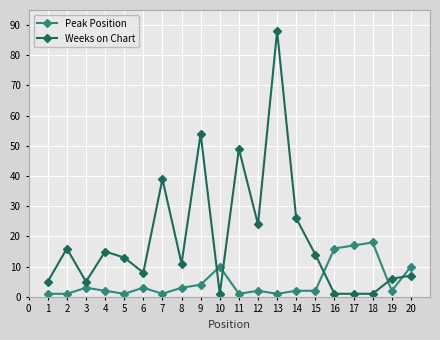

Which series has the largest total across all categories?

Weeks on Chart